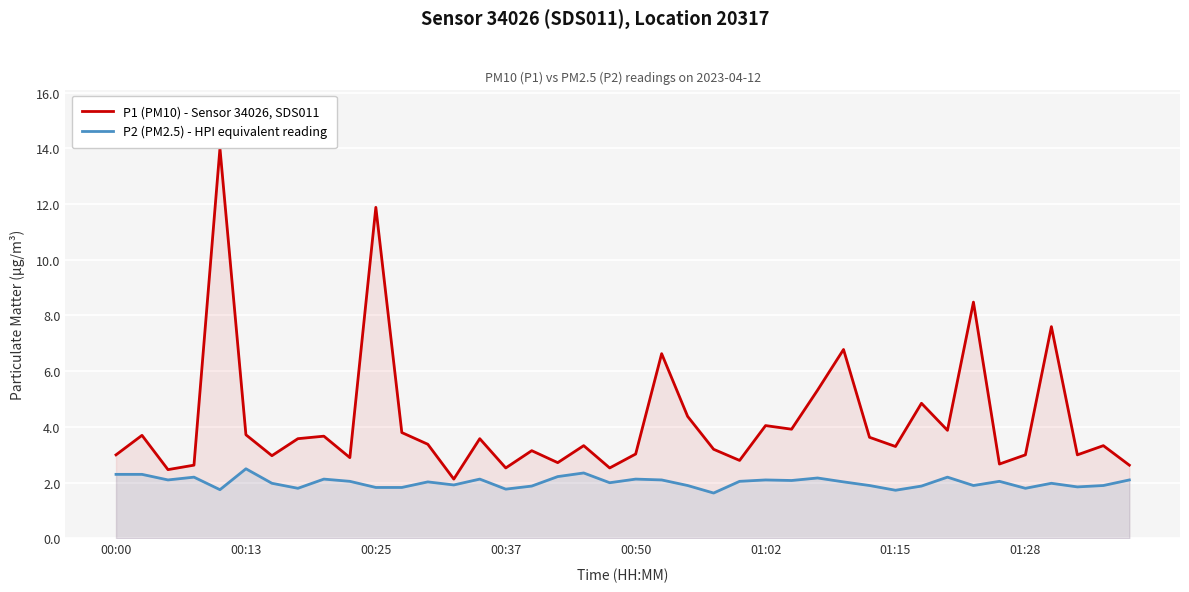

Does the chart display data point markers on the line(s)?

No